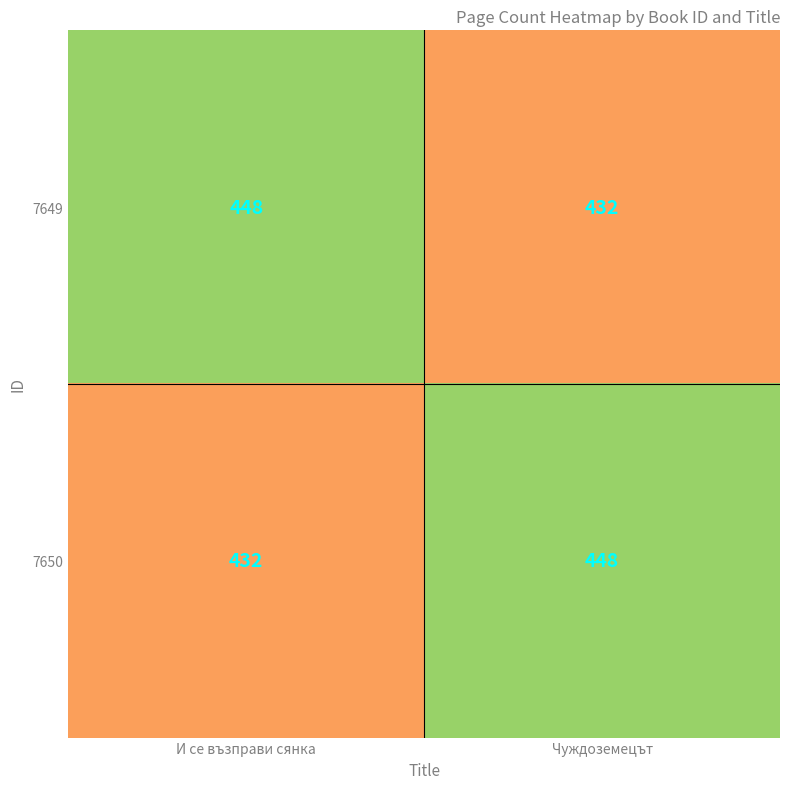

Reading right to left, transcribe all the data shown in this chart.

7649: Чуждоземецът=432	И се възправи сянка=448
7650: Чуждоземецът=448	И се възправи сянка=432